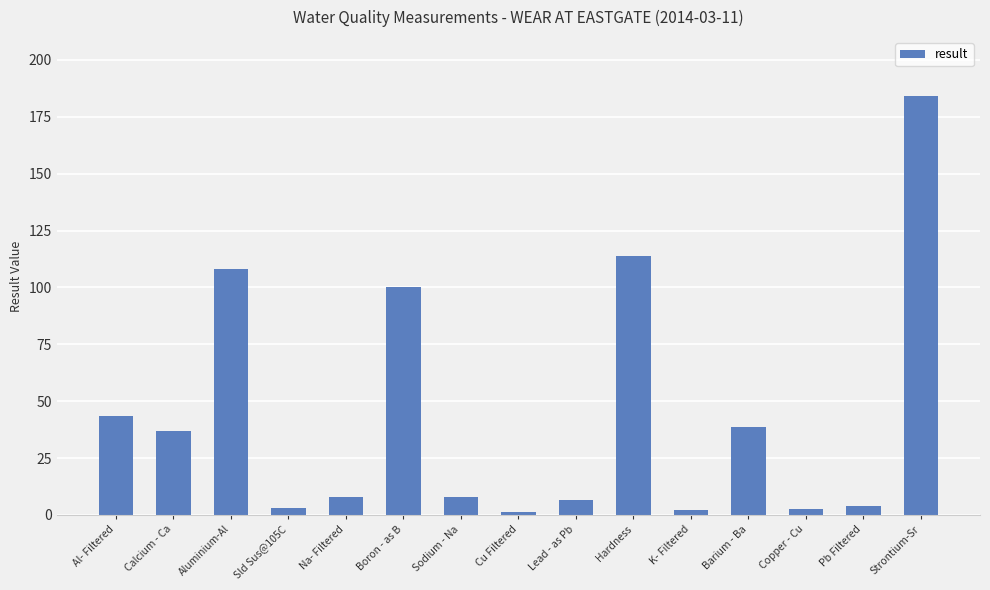

Are the bars grouped side by side (vs. stacked)?

No